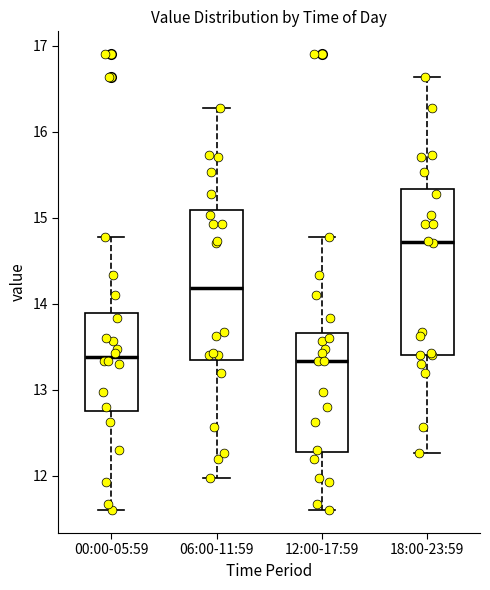

Reading left to right, transcribe this box plot: for each box, give where its median line is, the range the box spans, and where its two whiskers end, as read against the y-axis. The values are not printed on the chart, so give them approximately, as read against the axis.

00:00-05:59: median 13.4, box 12.8 to 13.9, whiskers 11.6 to 14.8
06:00-11:59: median 14.2, box 13.4 to 15.1, whiskers 12.0 to 16.3
12:00-17:59: median 13.3, box 12.3 to 13.7, whiskers 11.6 to 14.8
18:00-23:59: median 14.7, box 13.4 to 15.3, whiskers 12.3 to 16.6